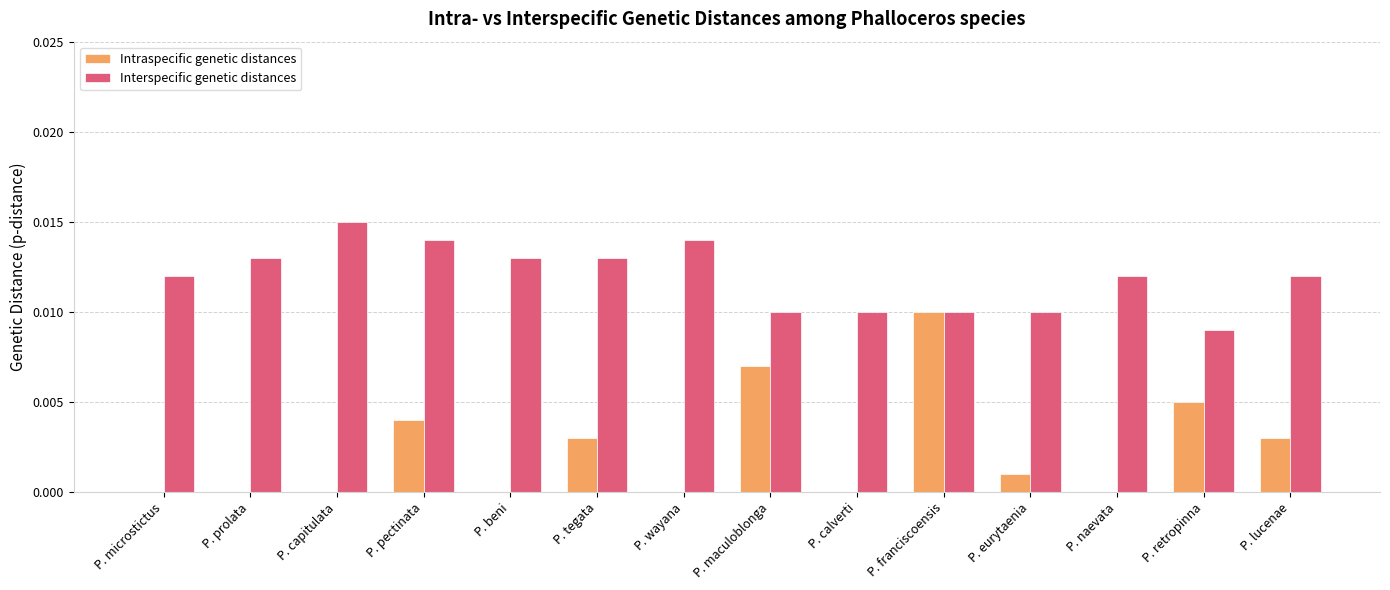

True or false: Intraspecific genetic distances has a value of 0.0 at P. franciscoensis.

True